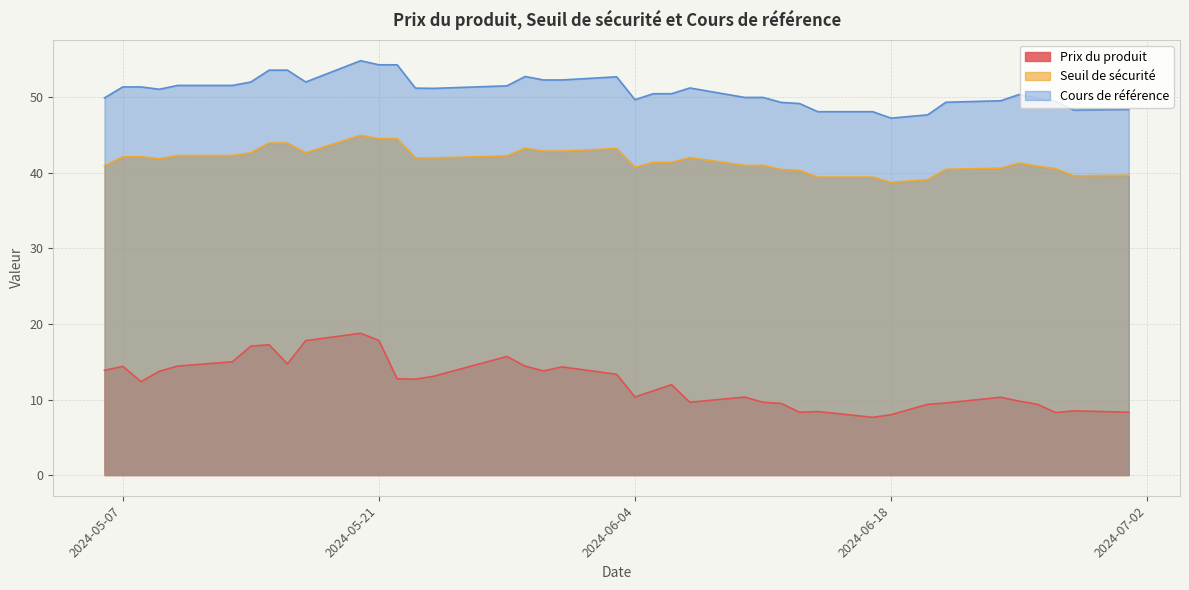

Where is Seuil de sécurité nearest to the value 41?

2024-06-11